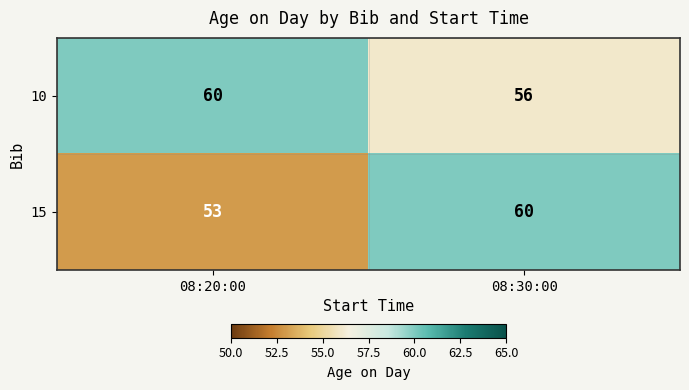

What is the total value across all series at 08:20:00?

113